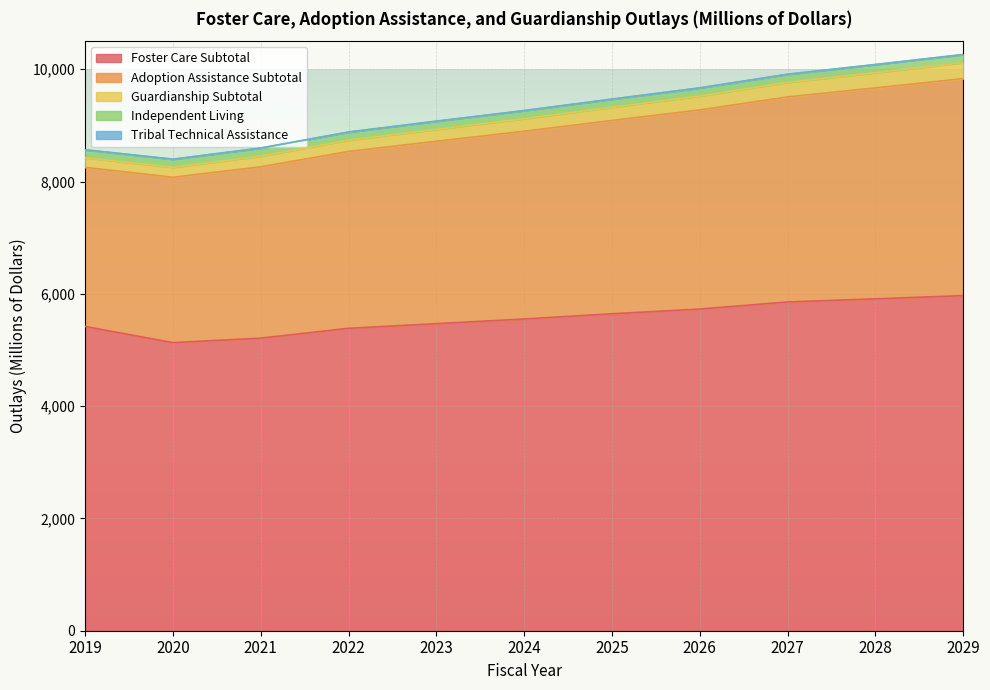

The value of Foster Care Subtotal at 2028 is 5911. True or false?

True